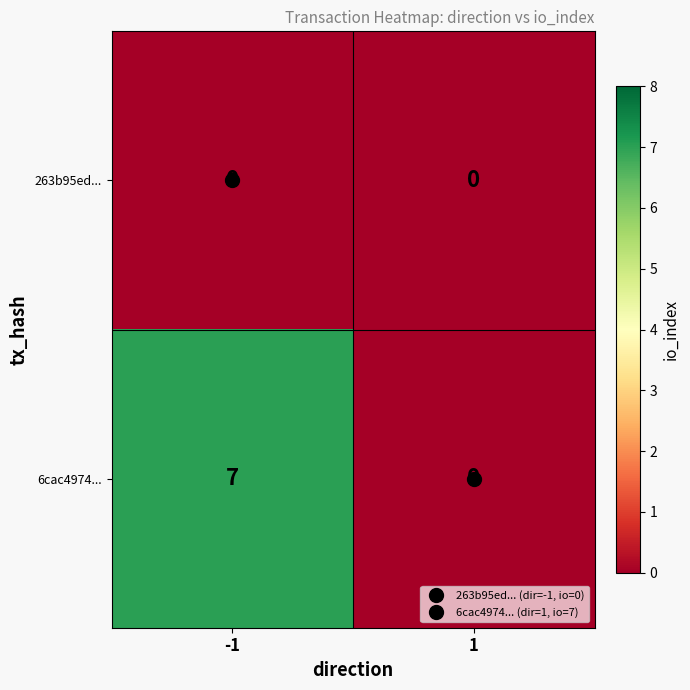

Rank the series at -1 from highest to lowest value.

6cac4974..., 263b95ed...